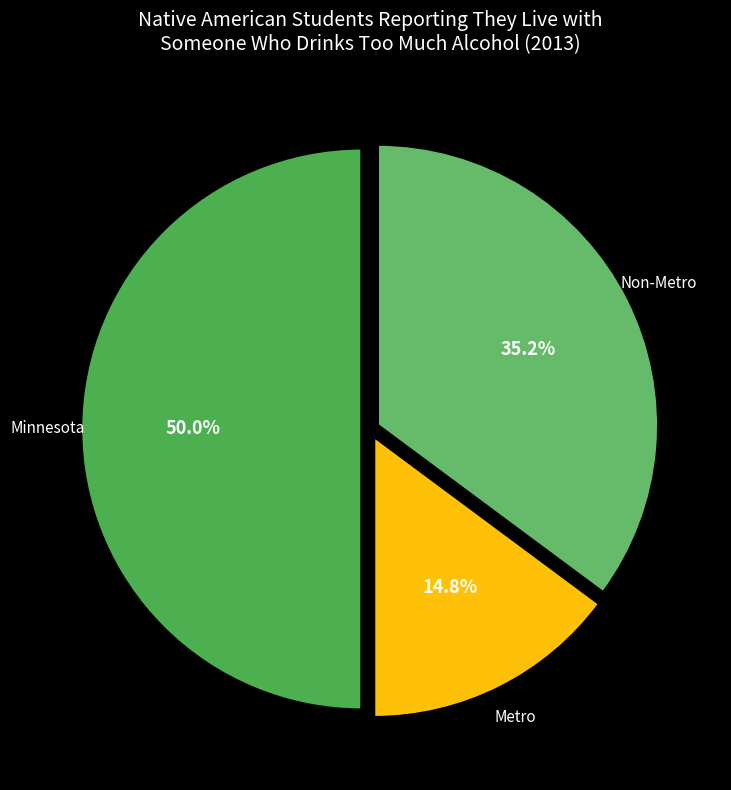

To the nearest percent, what is the average slice percentage?

33%